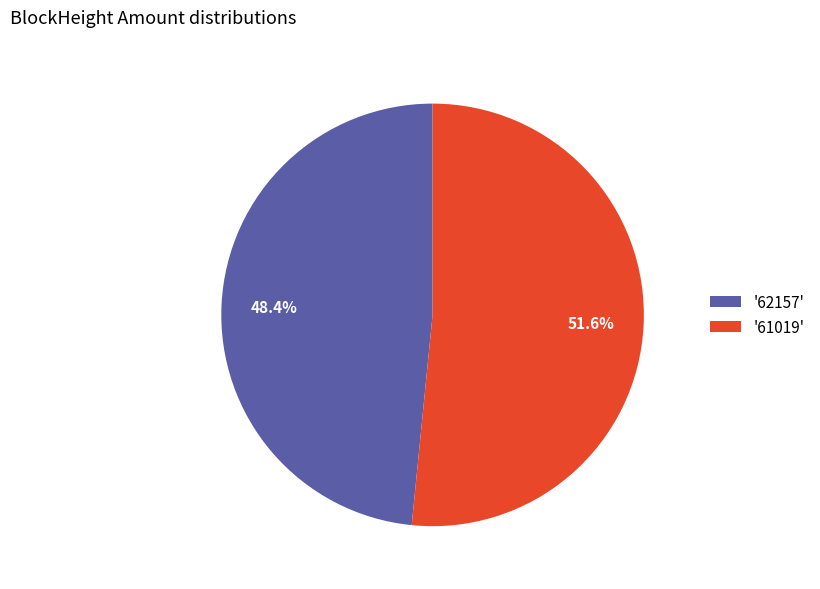

To the nearest percent, what is the average slice percentage?

50%